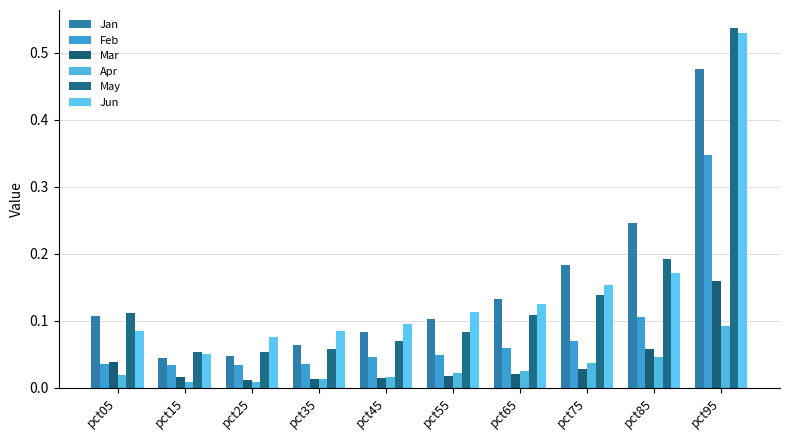

How many data points does each series have?

10